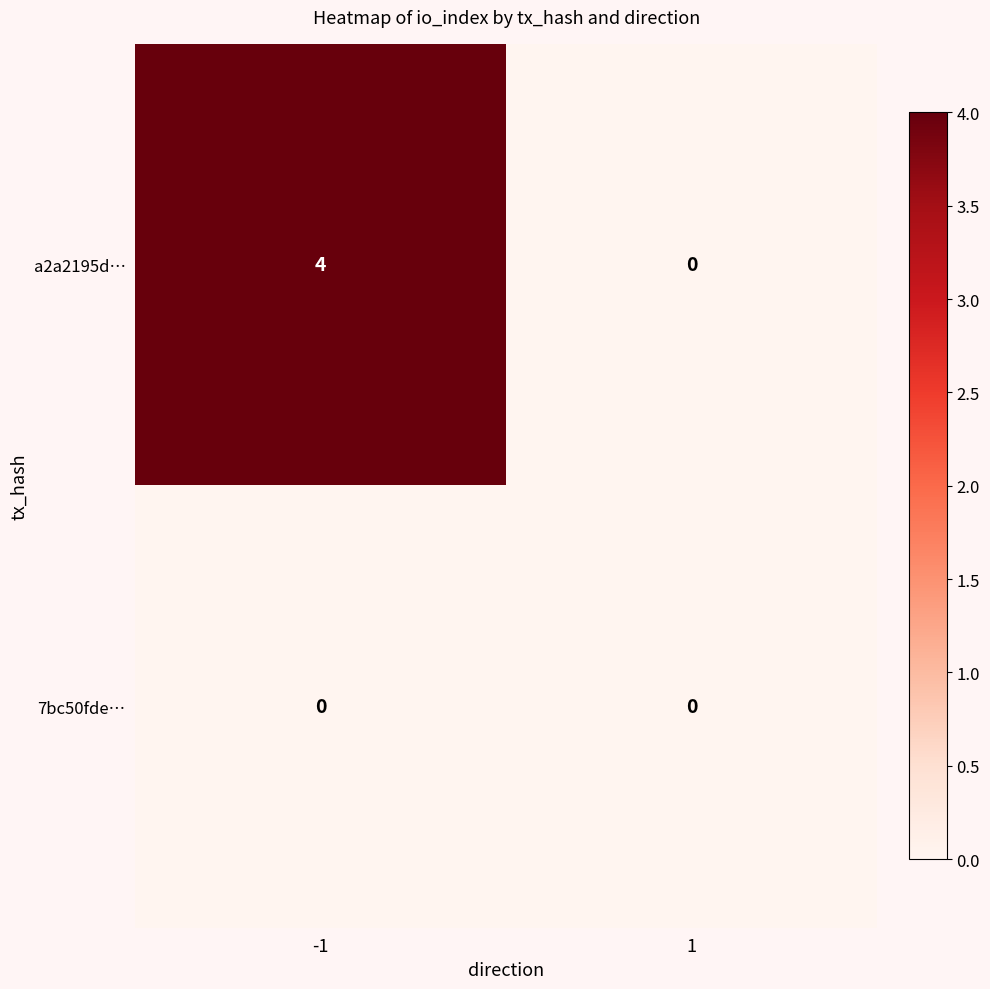

What is the sum of all a2a2195d… values?

4